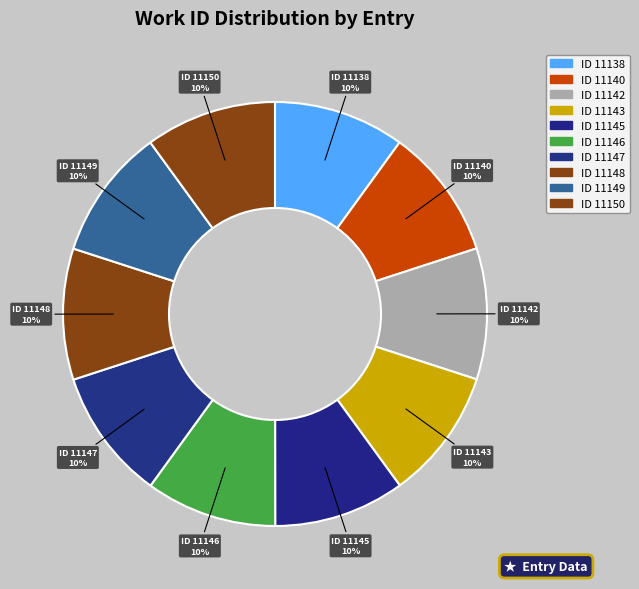

Does ID 11143 represent more than half of the total?

No